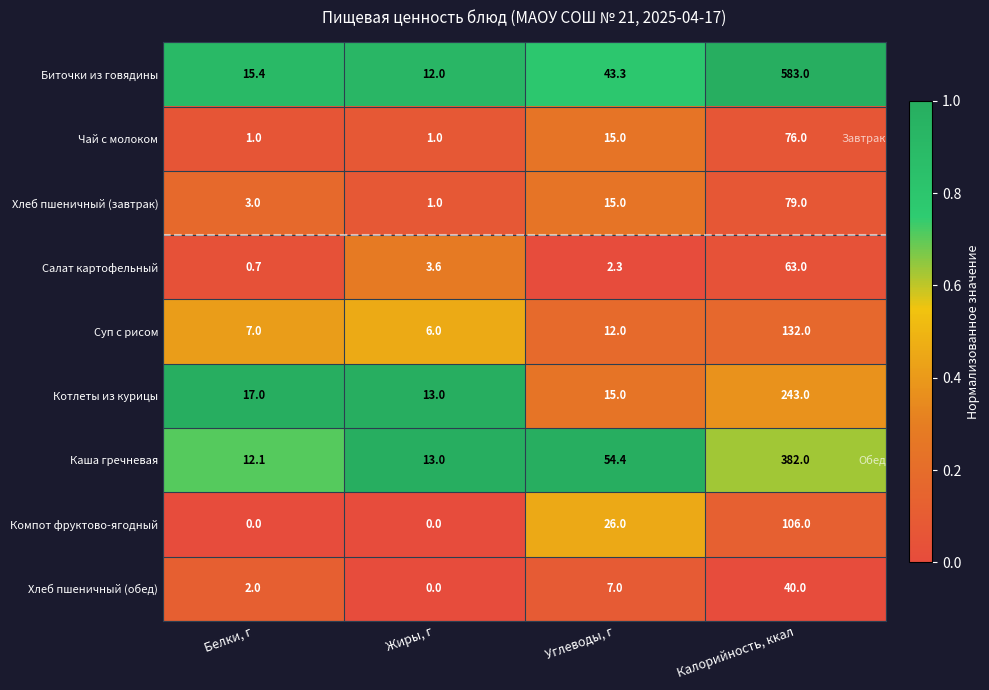

What is the spread (max minus min) of values at Углеводы, г?

52.1